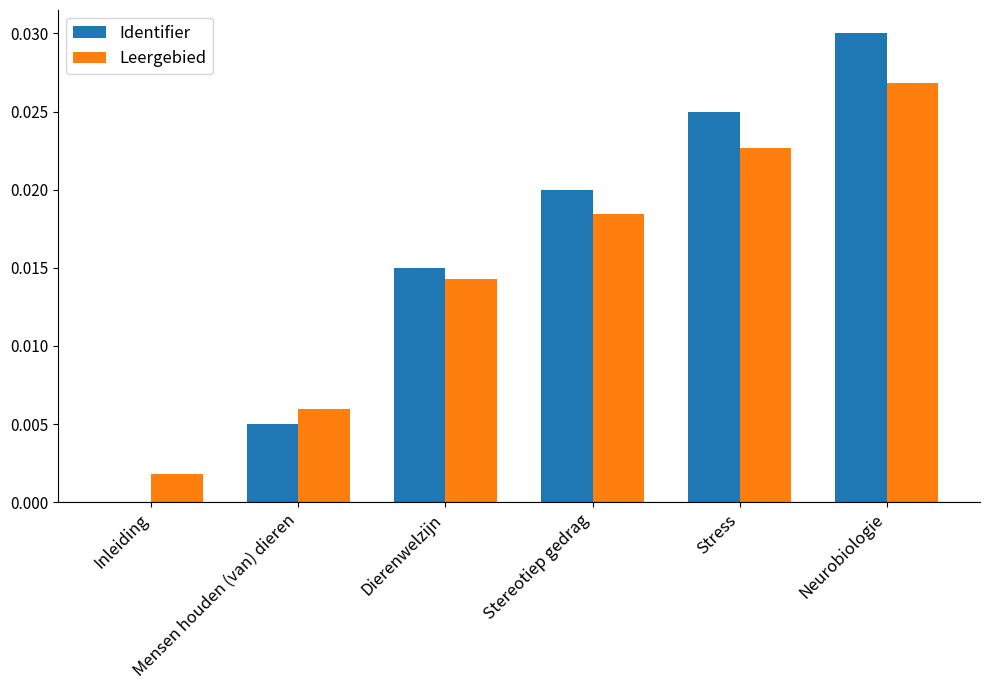

Between Dierenwelzijn and Stress, which series saw the biggest shift?

Identifier